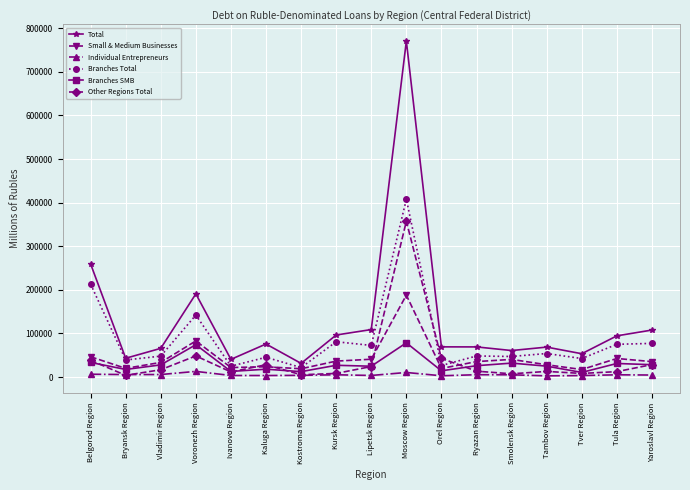

True or false: Branches SMB and Branches Total cross at least once.

False